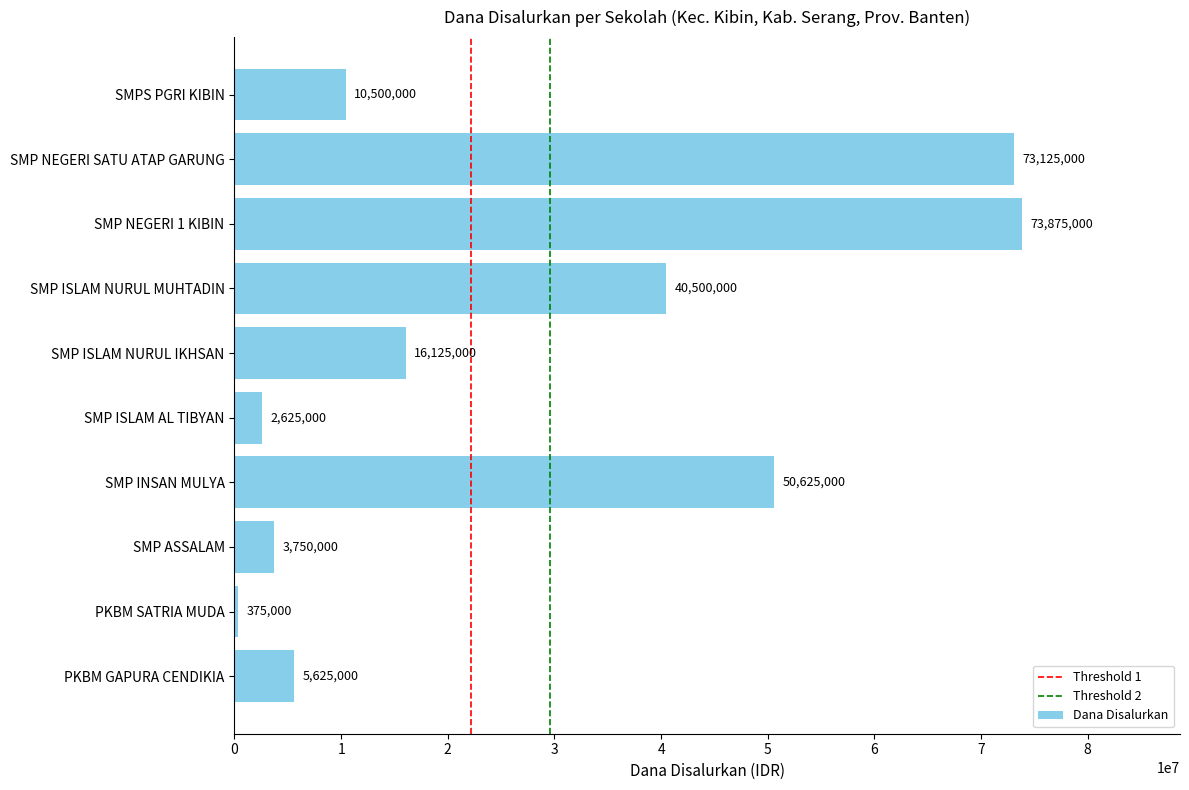

What is the ratio of the value at SMP ISLAM NURUL MUHTADIN to the value at SMP ASSALAM?

10.8